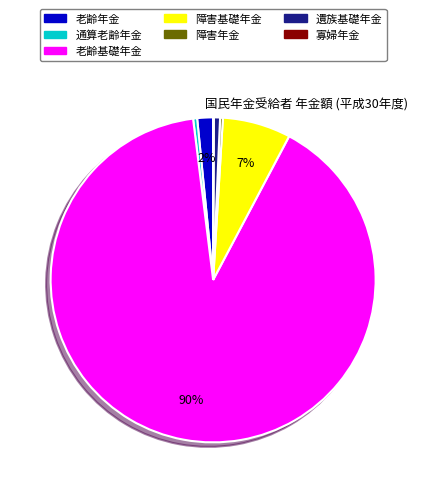

What is the majority slice?

老齢基礎年金